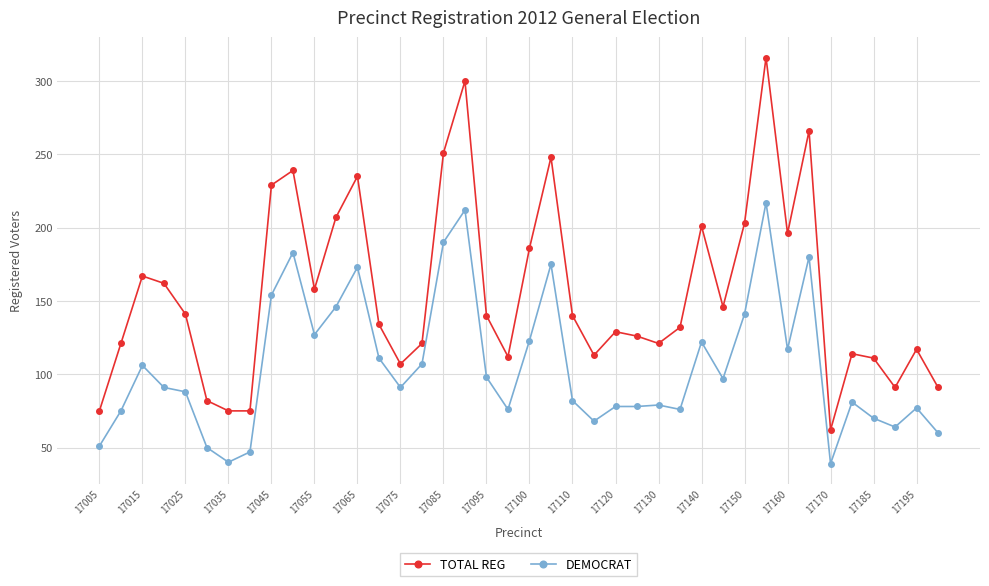

True or false: TOTAL REG and DEMOCRAT cross at least once.

False